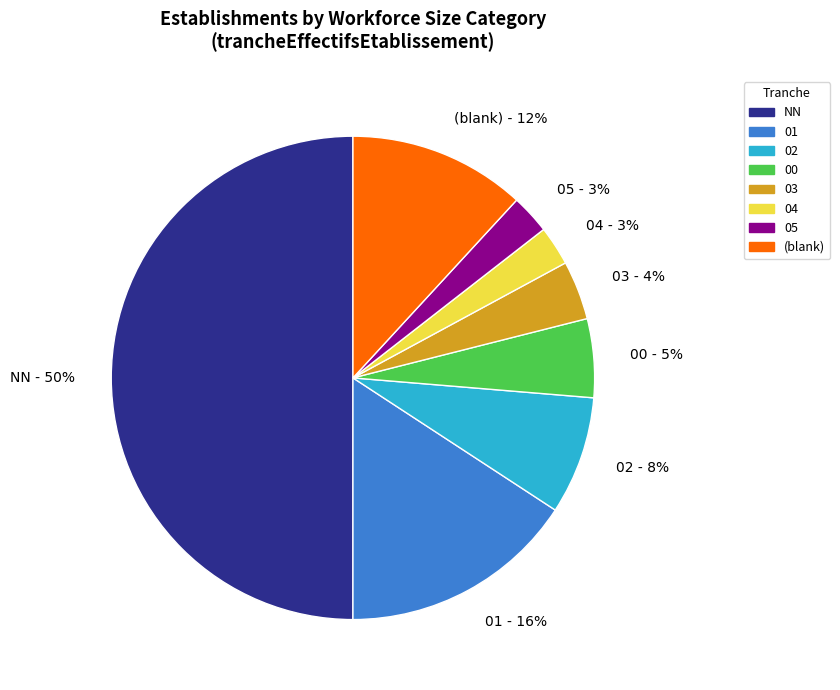

Is it true that NN - 50% is 50% of the pie?

True